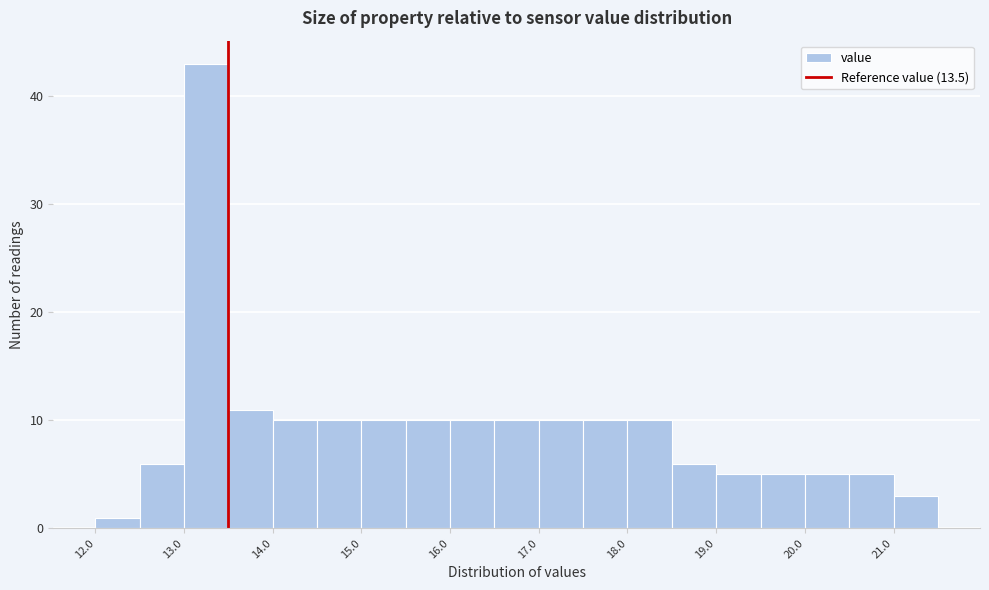

Reading left to right, transcribe this chart: for each bar, give the range it covers on the x-axis and its height. The values are not printed on the chart, so give them approximately, as read against the axis.

12.0 to 12.5: 1
12.5 to 13.0: 6
13.0 to 13.5: 43
13.5 to 14.0: 11
14.0 to 14.5: 10
14.5 to 15.0: 10
15.0 to 15.5: 10
15.5 to 16.0: 10
16.0 to 16.5: 10
16.5 to 17.0: 10
17.0 to 17.5: 10
17.5 to 18.0: 10
18.0 to 18.5: 10
18.5 to 19.0: 6
19.0 to 19.5: 5
19.5 to 20.0: 5
20.0 to 20.5: 5
20.5 to 21.0: 5
21.0 to 21.5: 3